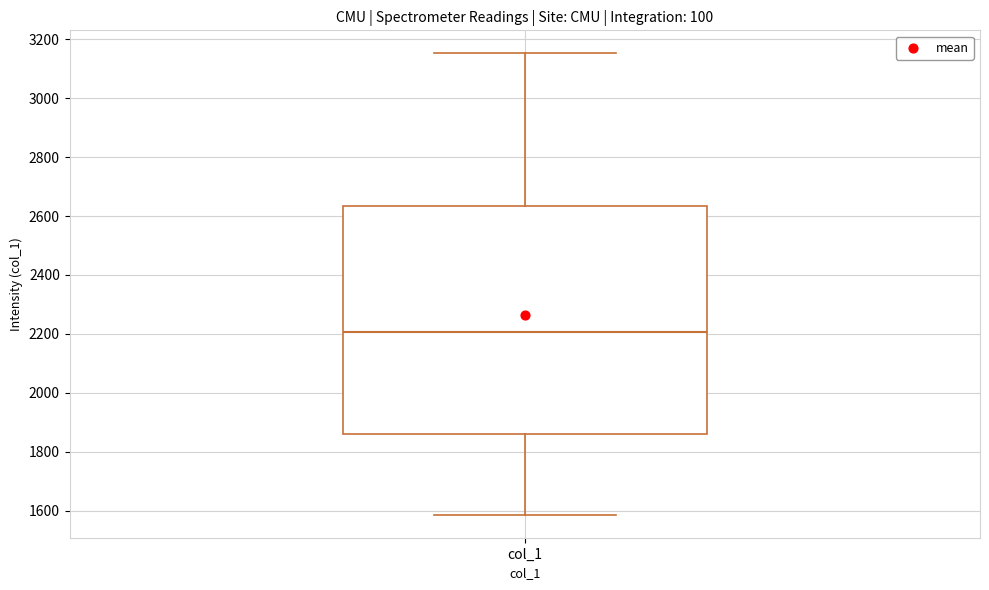

Read this box plot against the y-axis: the position of the median line, the range covered by the box, and the ends of both whiskers. The values are not printed on the chart, so give them approximately, as read against the axis.

median 2200, box 1860 to 2640, whiskers 1580 to 3160